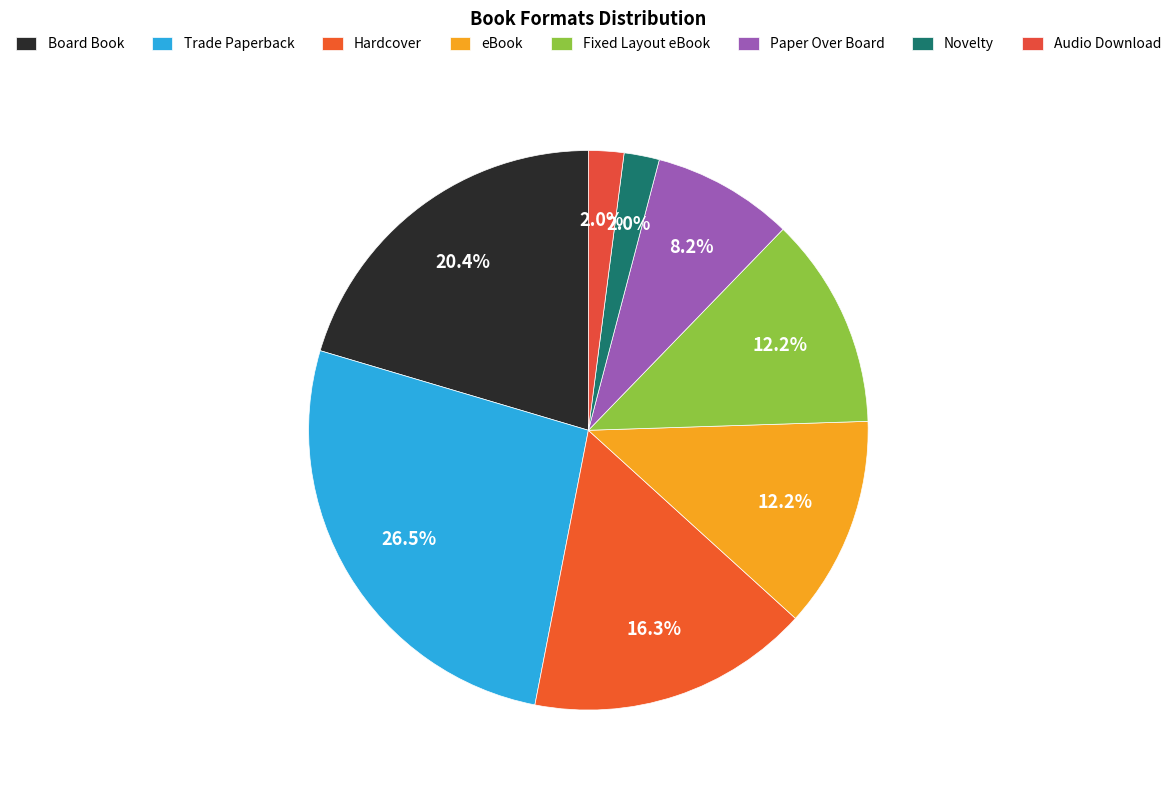

How many slices are in this pie chart?

8